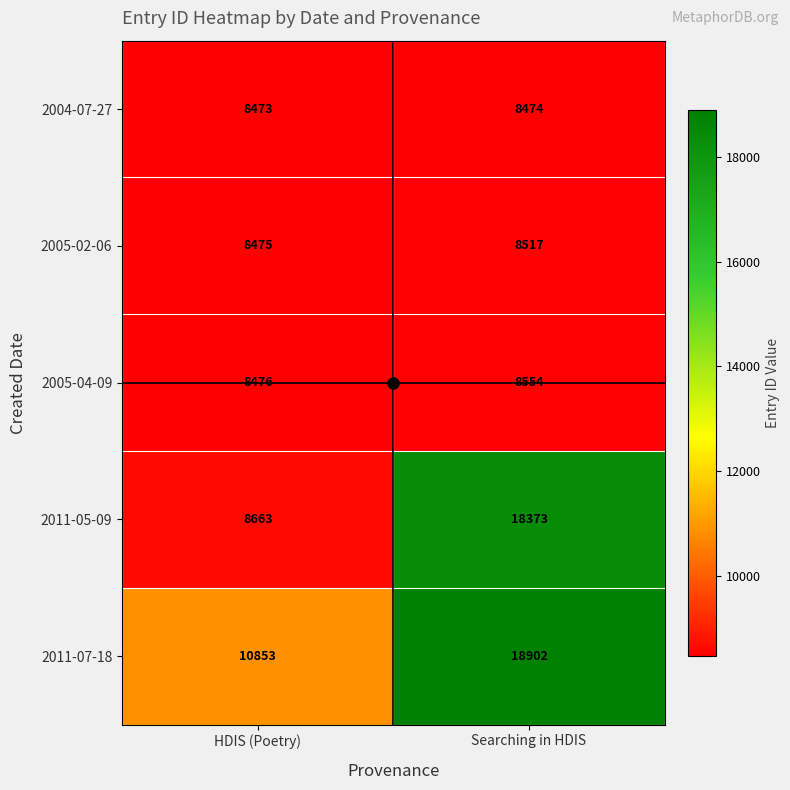

True or false: 2011-07-18 has a value of 18902 at Searching in HDIS.

True